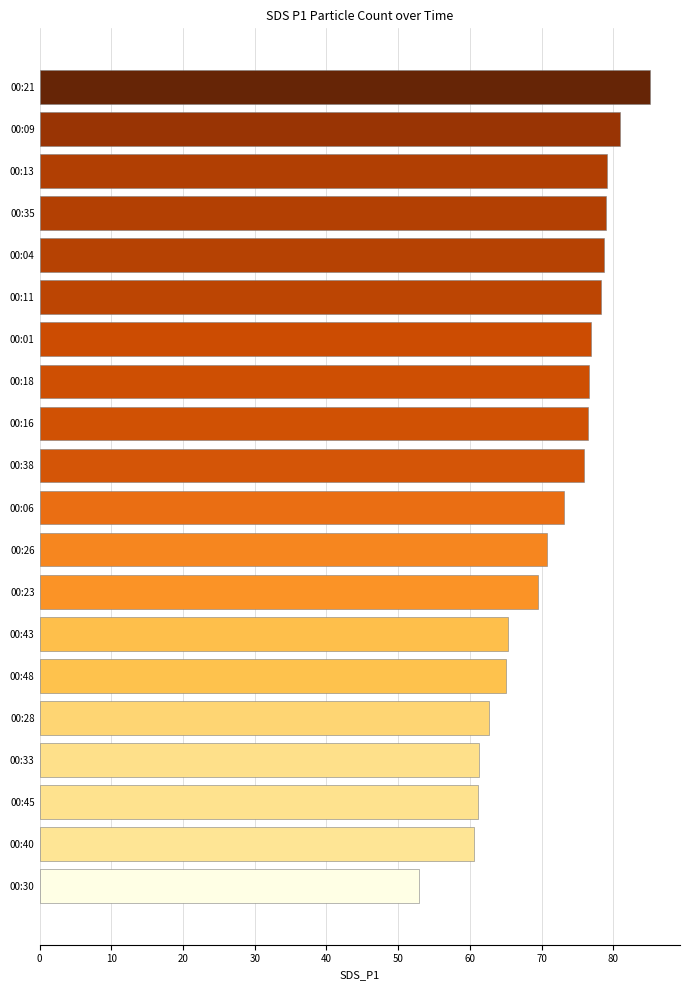

What is the approximate value at 00:38?

76.0